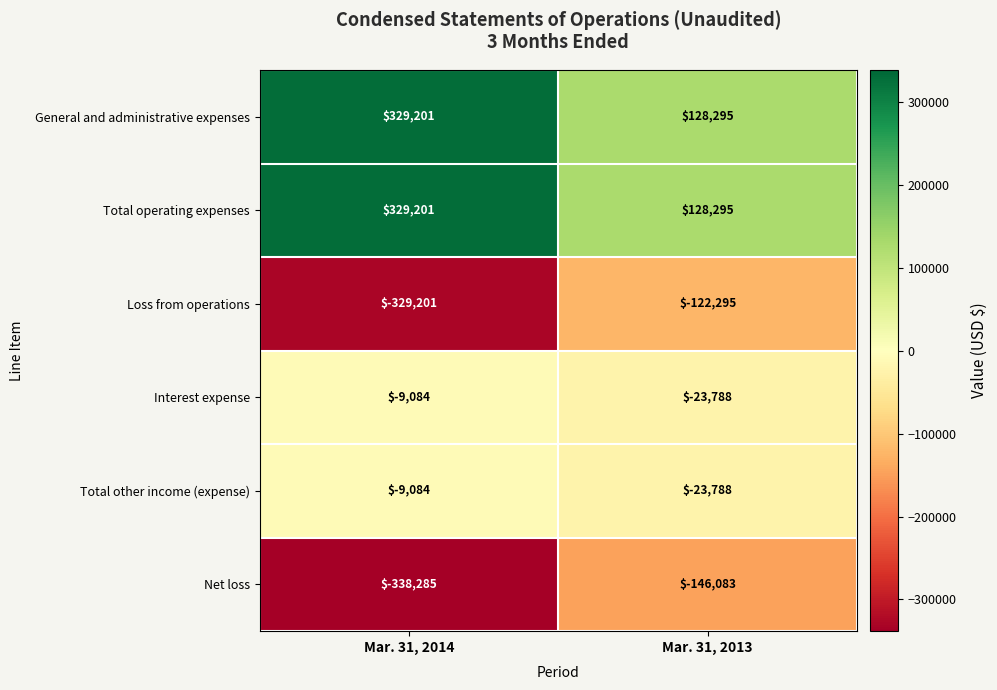

At which category is the sum across all series the highest?

Mar. 31, 2014